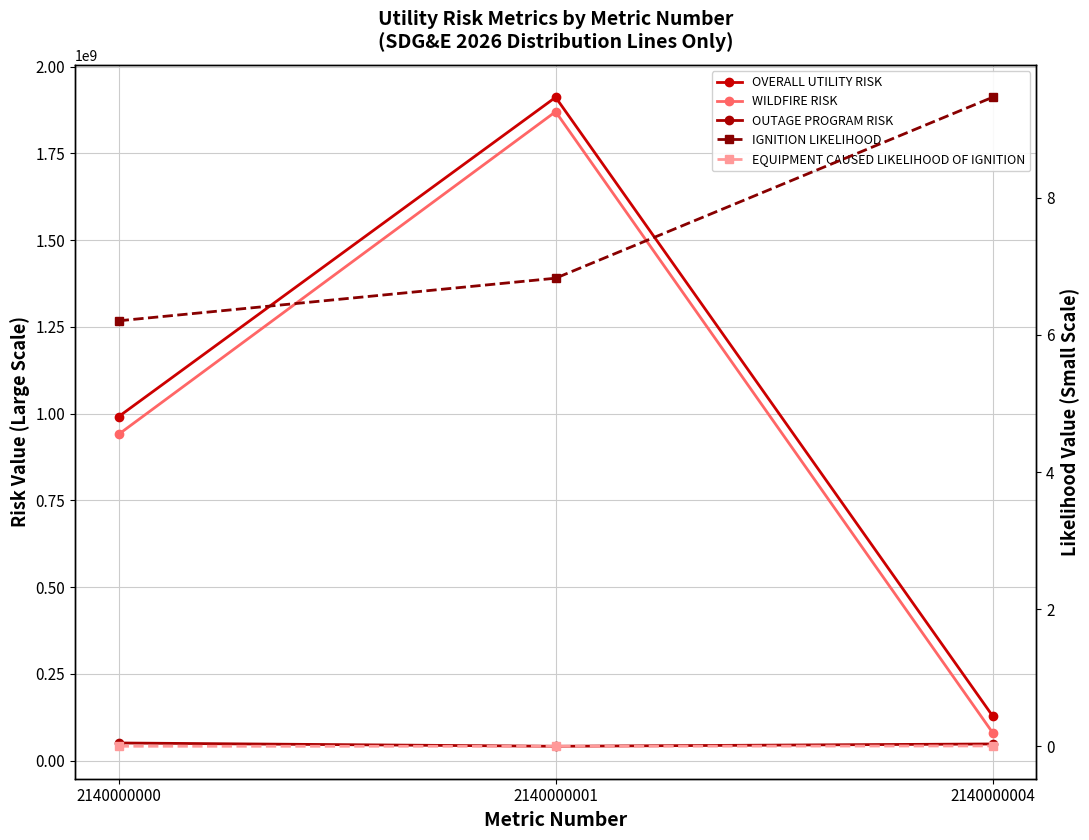

At which label is IGNITION LIKELIHOOD closest to 7?

2140000001